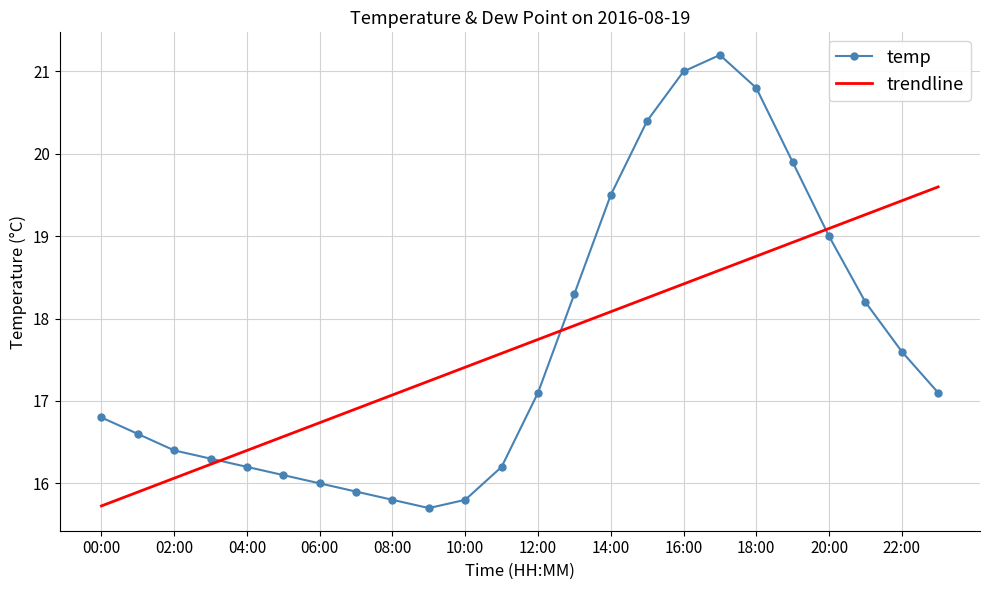

How many categories are shown in the chart?

24